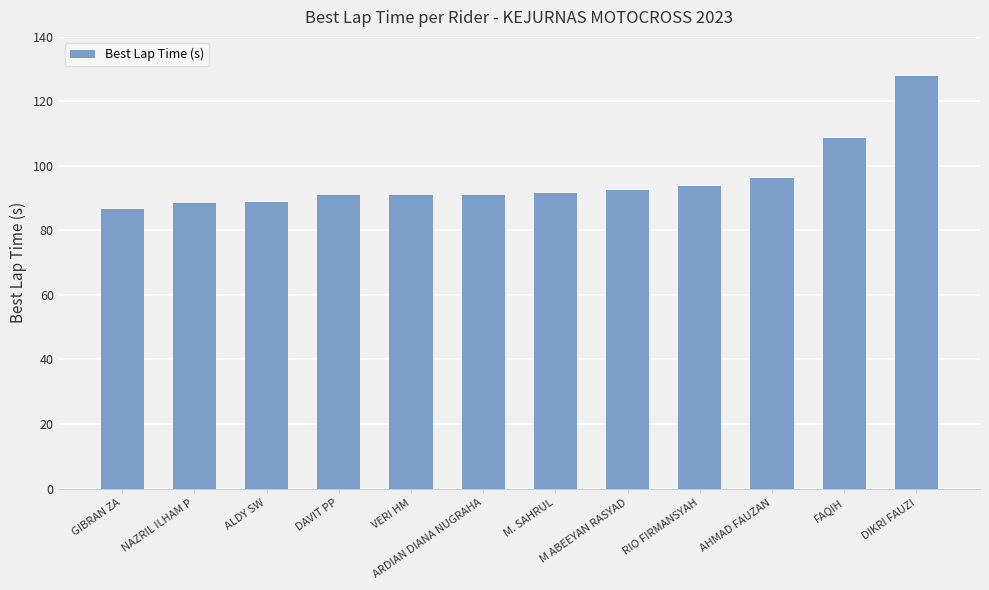

What is the difference between the values at GIBRAN ZA and M. SAHRUL?

4.8